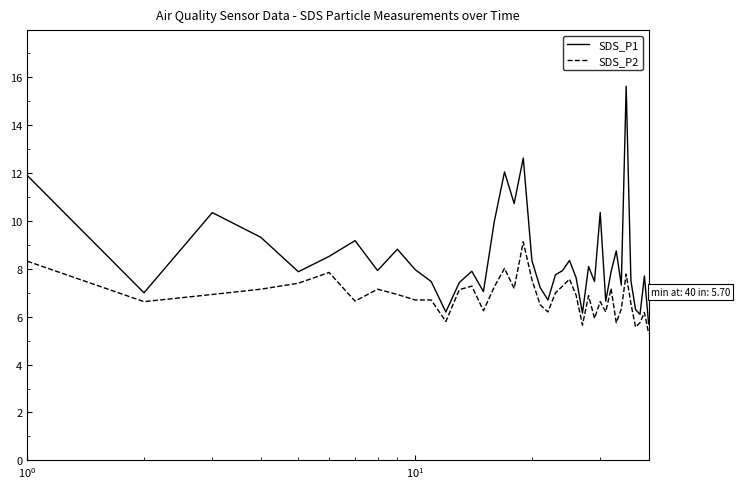

What is the smallest value displayed?

5.3